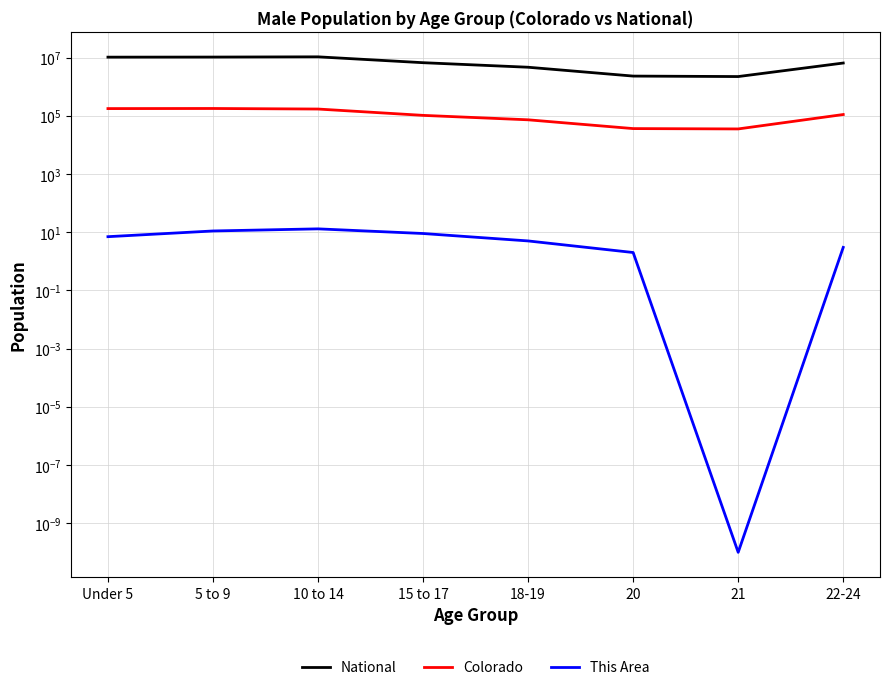

Between 10 to 14 and 20, which series saw the biggest shift?

National